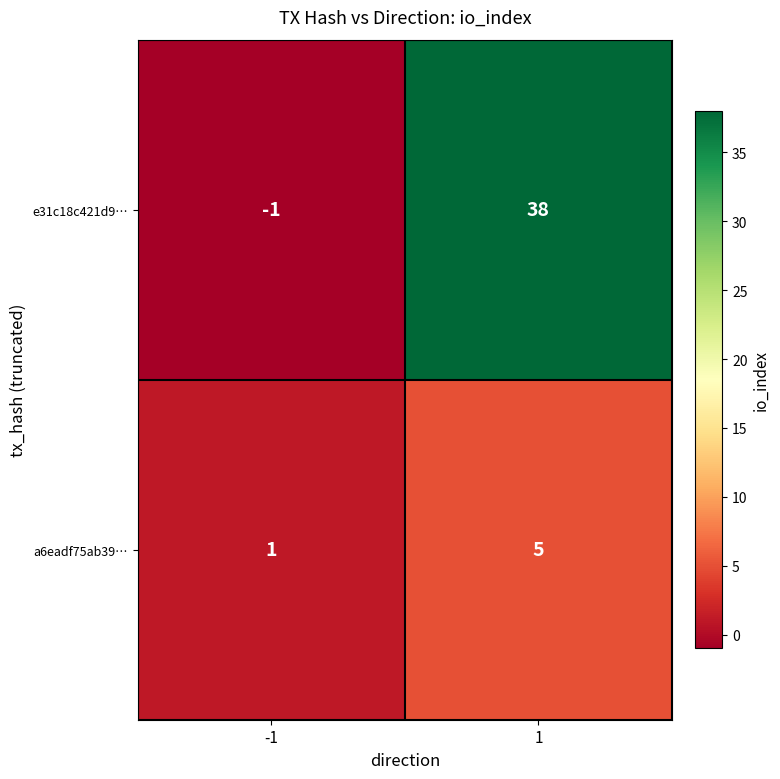

Reading left to right, transcribe all the data shown in this chart.

e31c18c421d9…: -1	38
a6eadf75ab39…: 1	5